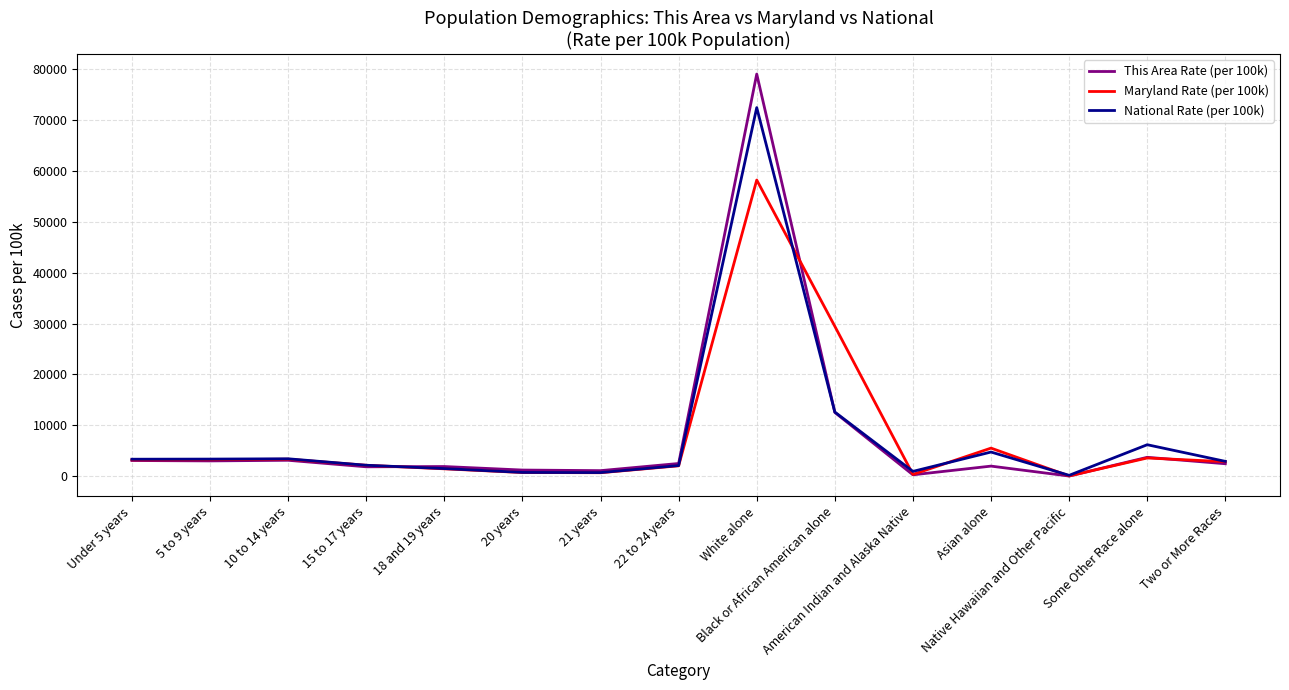

Which series has the widest spread of values?

This Area Rate (per 100k)